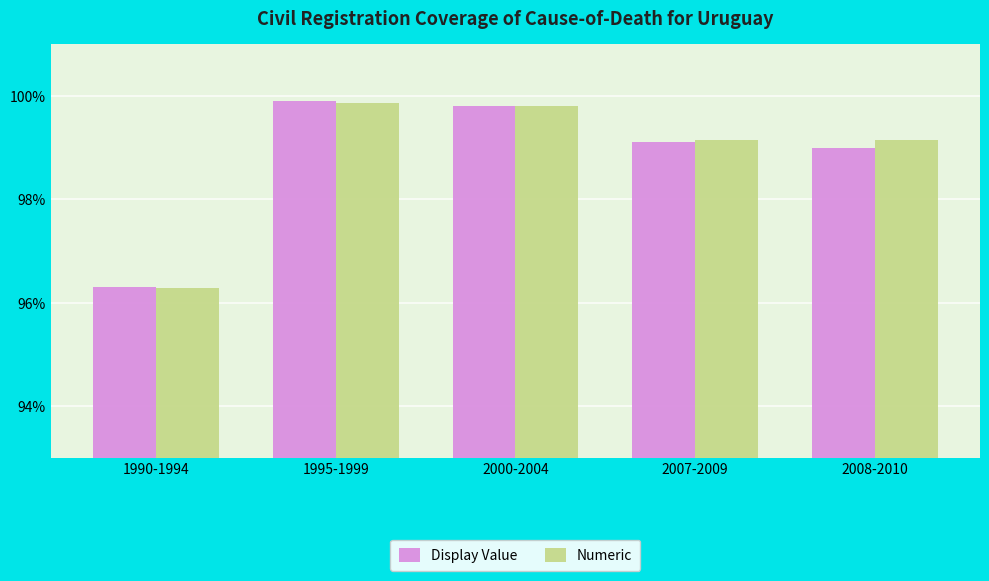

Where does the Display Value series first go above 99?

1995-1999